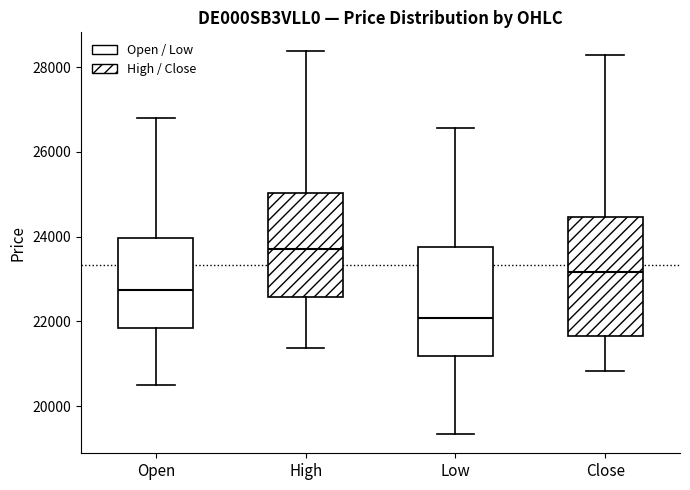

Reading left to right, transcribe this box plot: for each box, give where its median line is, the range the box spans, and where its two whiskers end, as read against the y-axis. The values are not printed on the chart, so give them approximately, as read against the axis.

Open: median 22800, box 21800 to 24000, whiskers 20600 to 26800
High: median 23800, box 22600 to 25000, whiskers 21400 to 28400
Low: median 22000, box 21200 to 23800, whiskers 19400 to 26600
Close: median 23200, box 21600 to 24400, whiskers 20800 to 28200